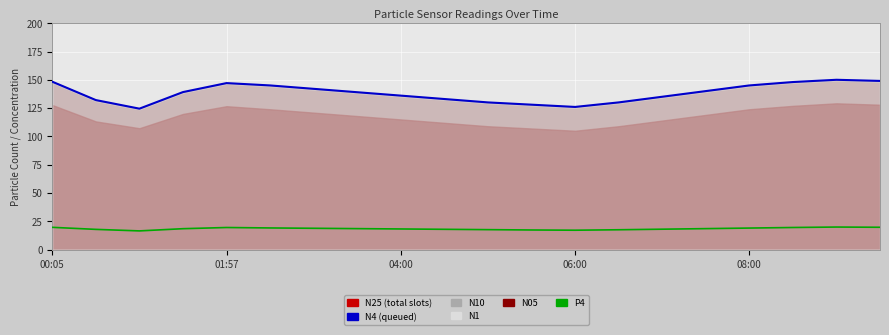

What is the smallest value displayed?

16.5